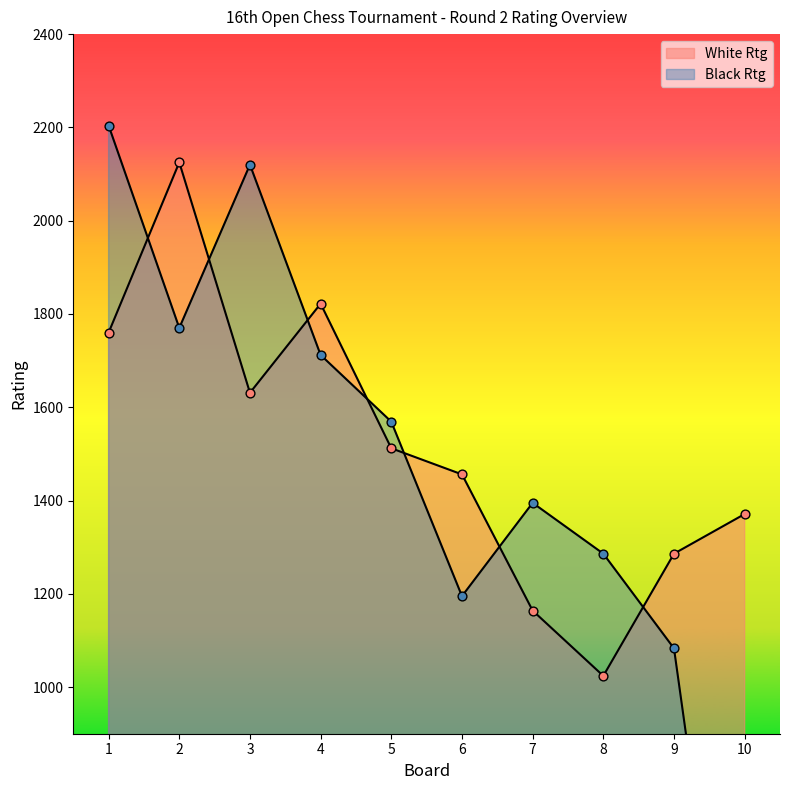

Which series contains the lowest Y value?

Black Rtg